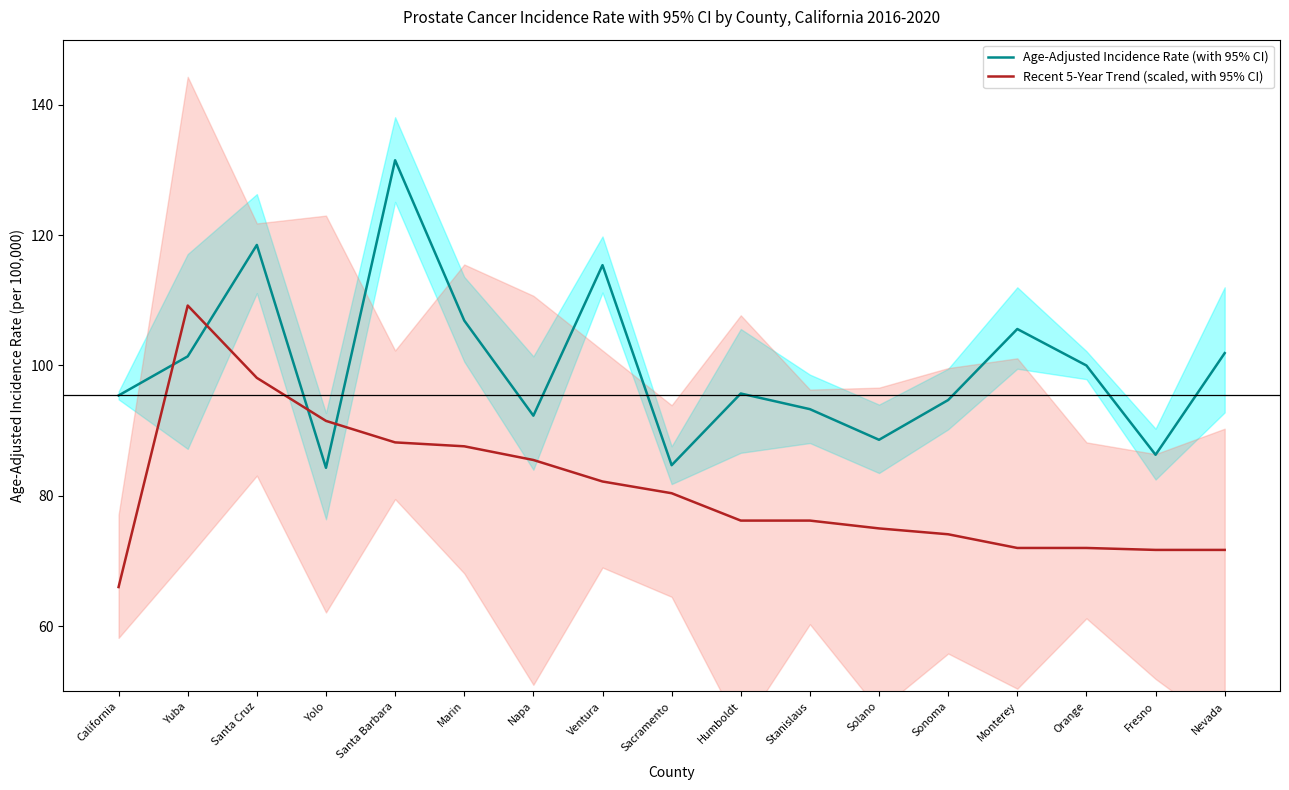

What is the total value across all series at Stanislaus?

169.5